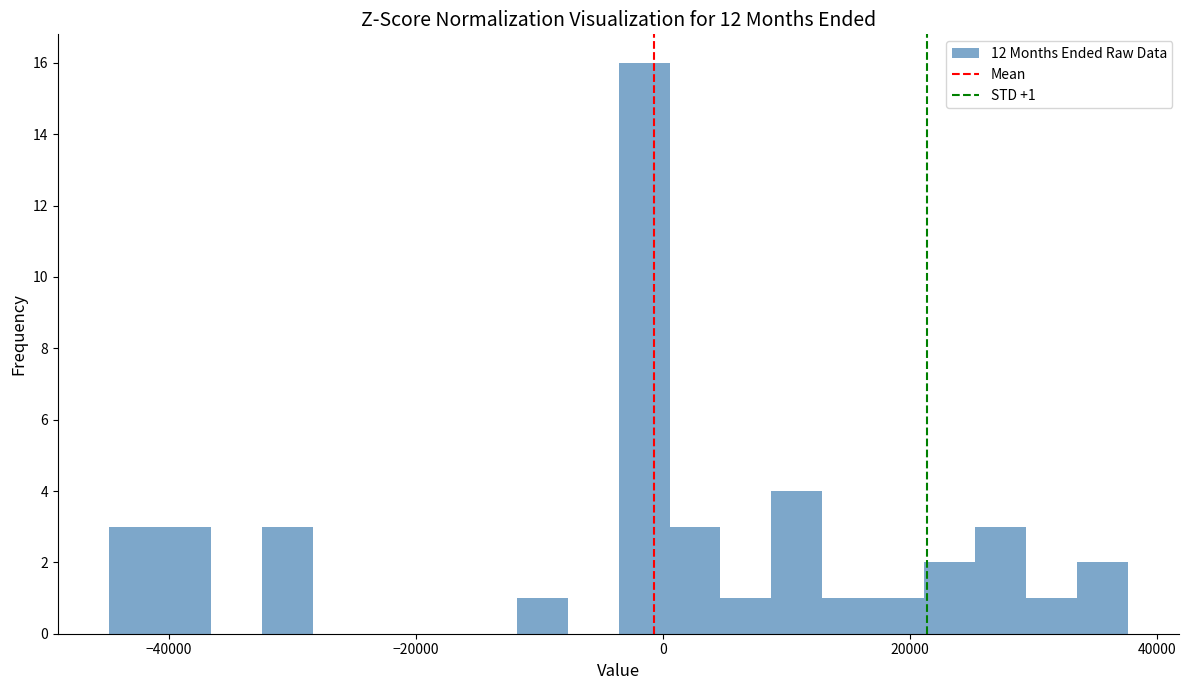

Around what value on the x-axis is the tallest bar? Give the approximate position of its centre, as read against the axis.

-2000